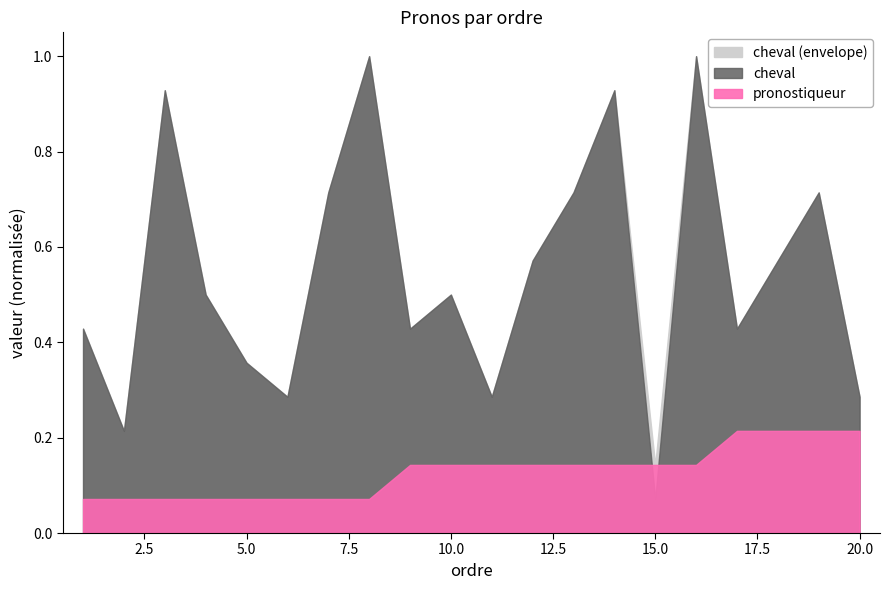

At which label does pronostiqueur reach its peak?

17